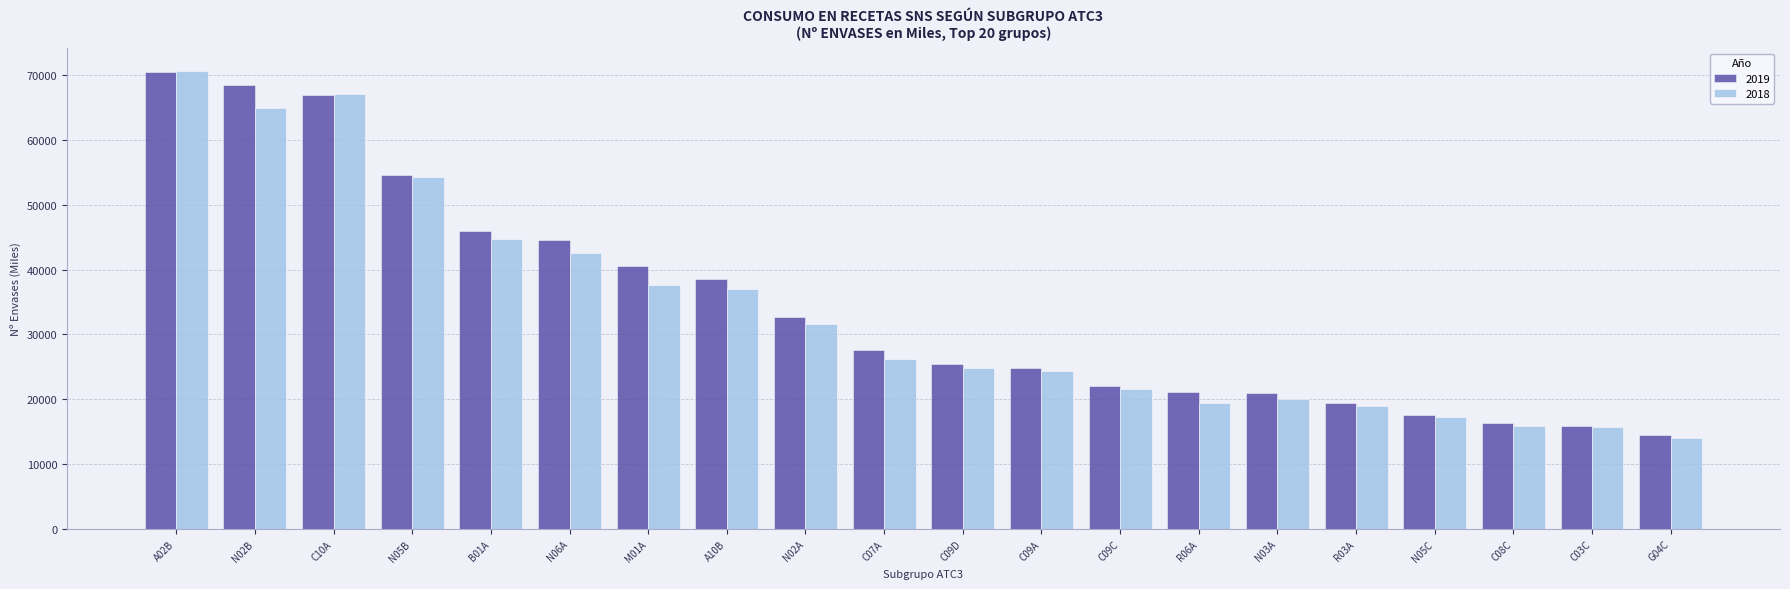

Is the value of 2018 at N02A greater than the value of 2019 at N03A?

Yes